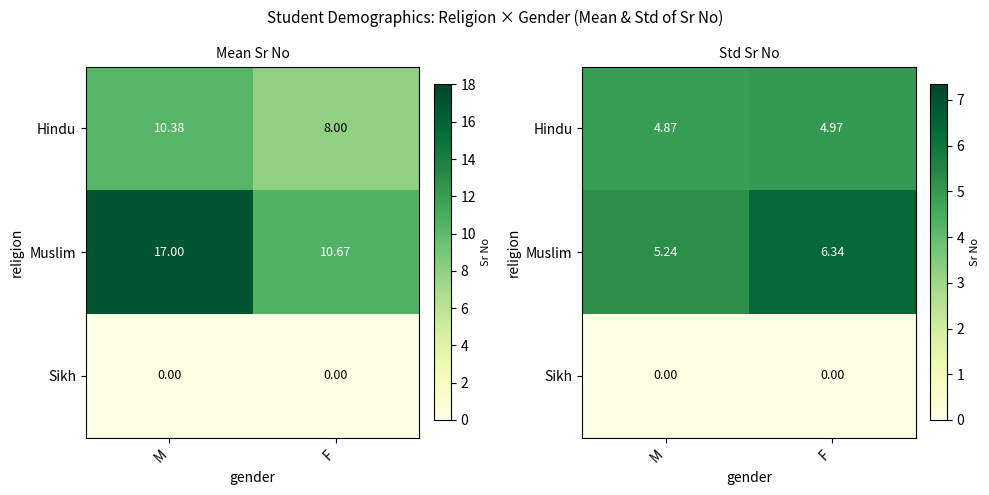

The Muslim series shows 6.3 at F. True or false?

True